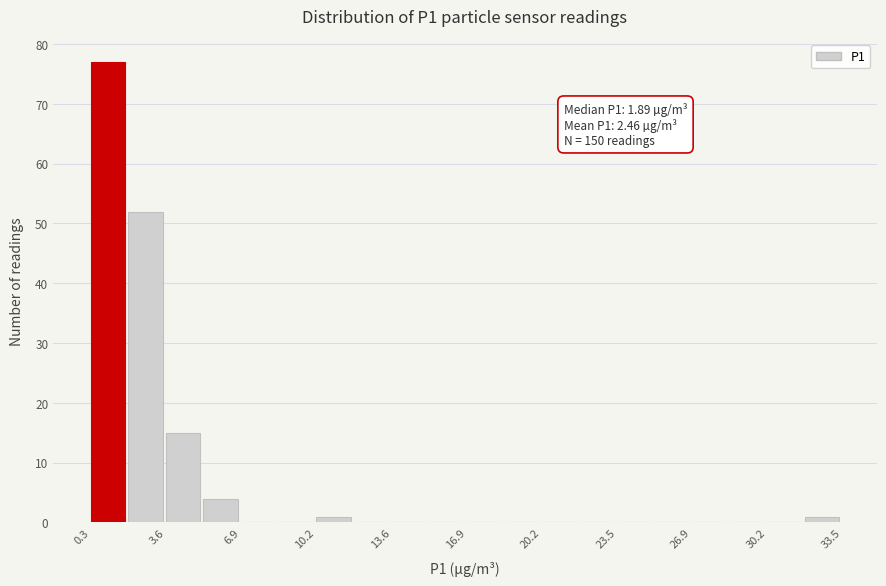

Around what value on the x-axis is the tallest bar? Give the approximate position of its centre, as read against the axis.

1.0